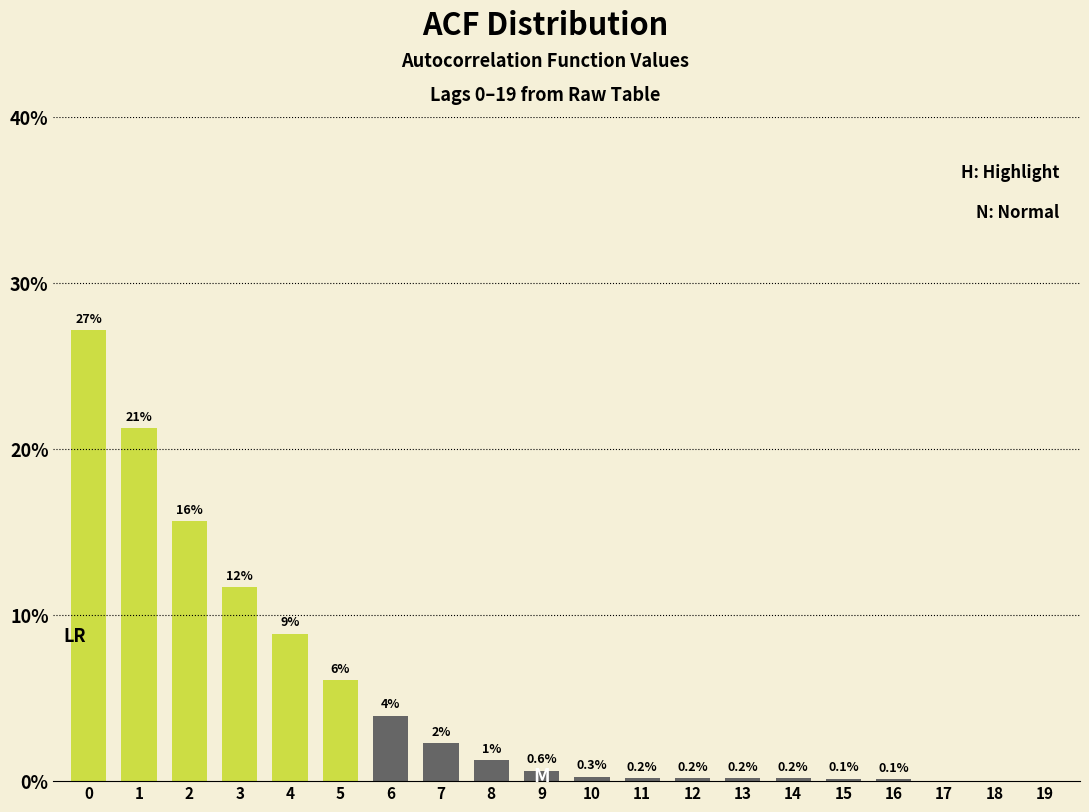

Are the bars horizontal?

No